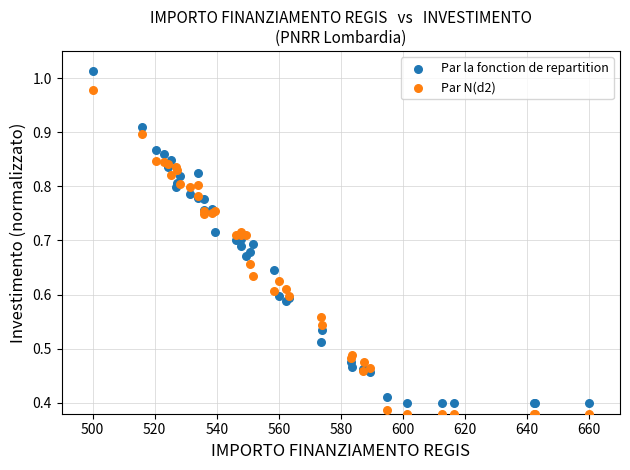

Which series has the largest Y range (max minus min)?

Par la fonction de repartition